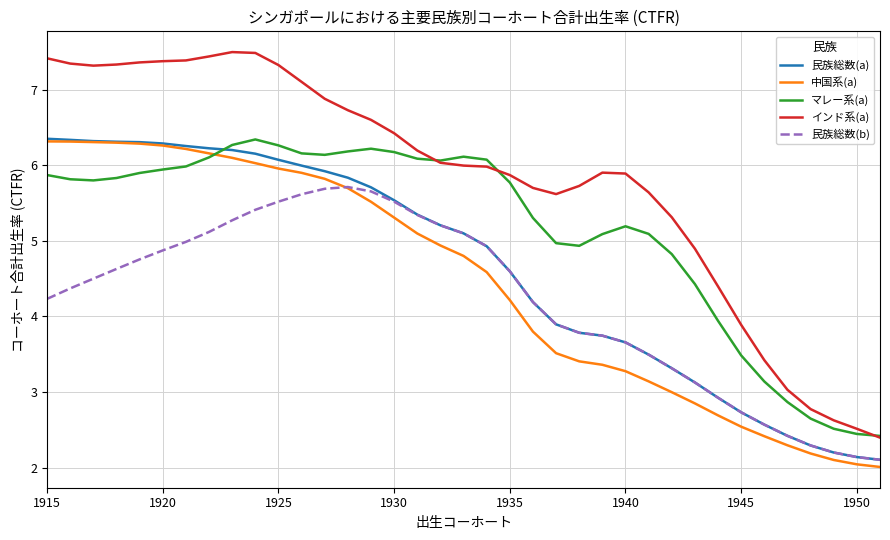

What is the greatest value displayed?

7.5